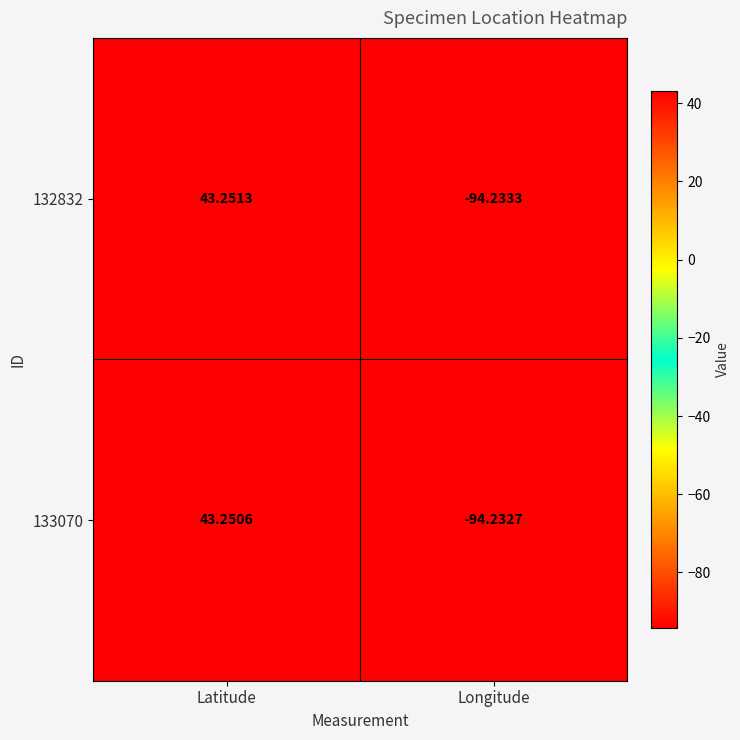

At which category does the chart reach its minimum across all series?

Longitude